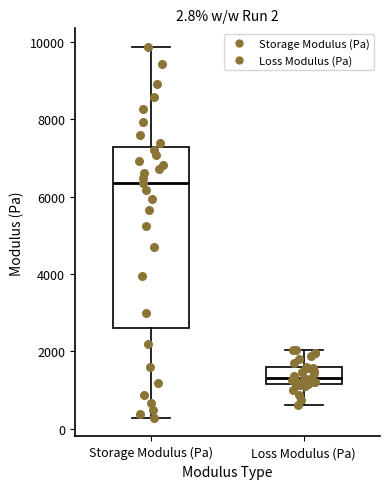

Which box has the lowest median line?

Loss Modulus (Pa)